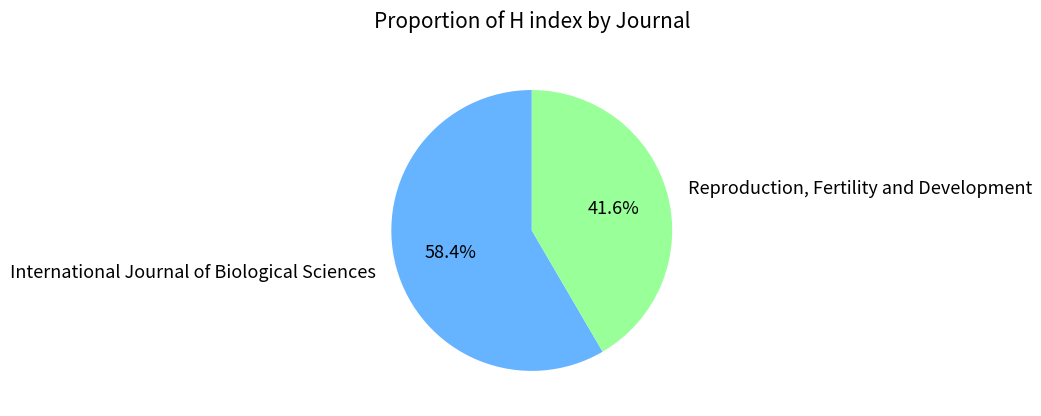

To the nearest percent, what percentage of the pie is Reproduction, Fertility and Development?

42%